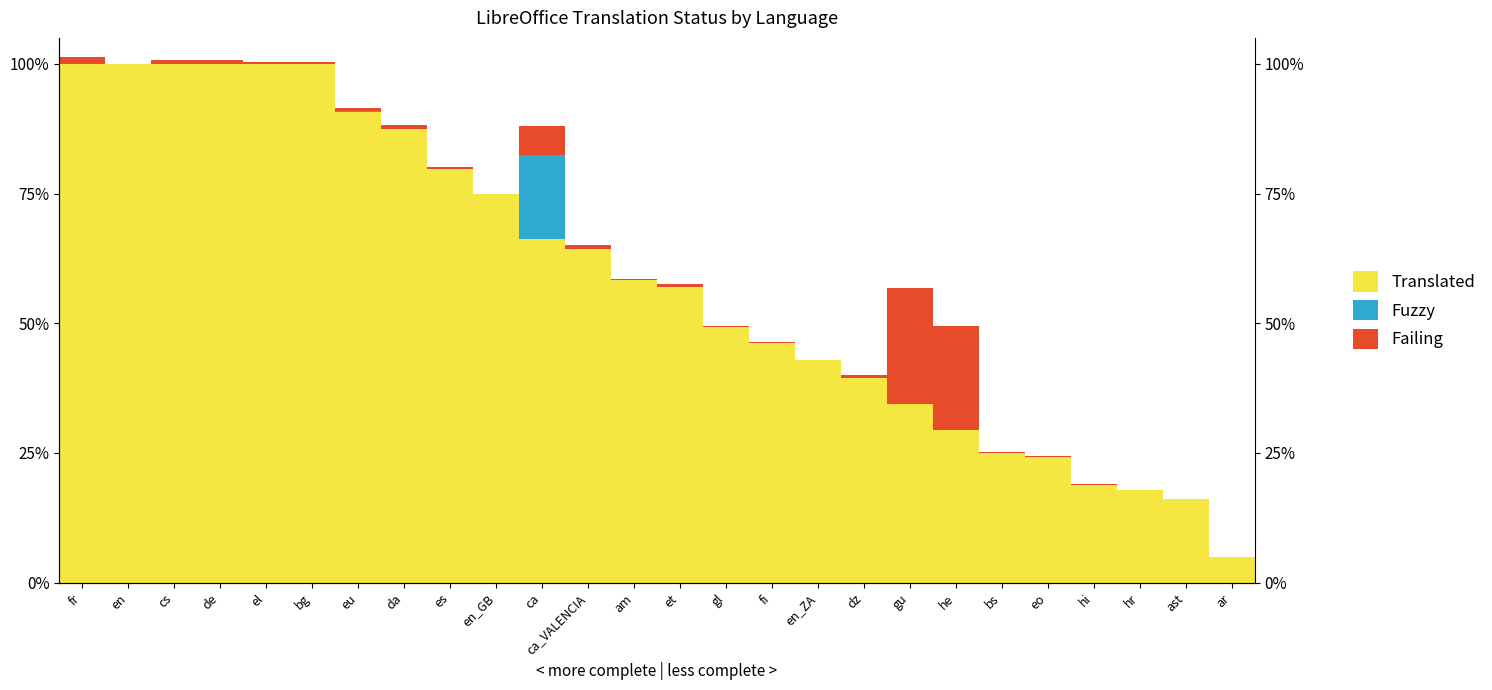

Is the value of Fuzzy at eu greater than the value of Failing at gl?

No